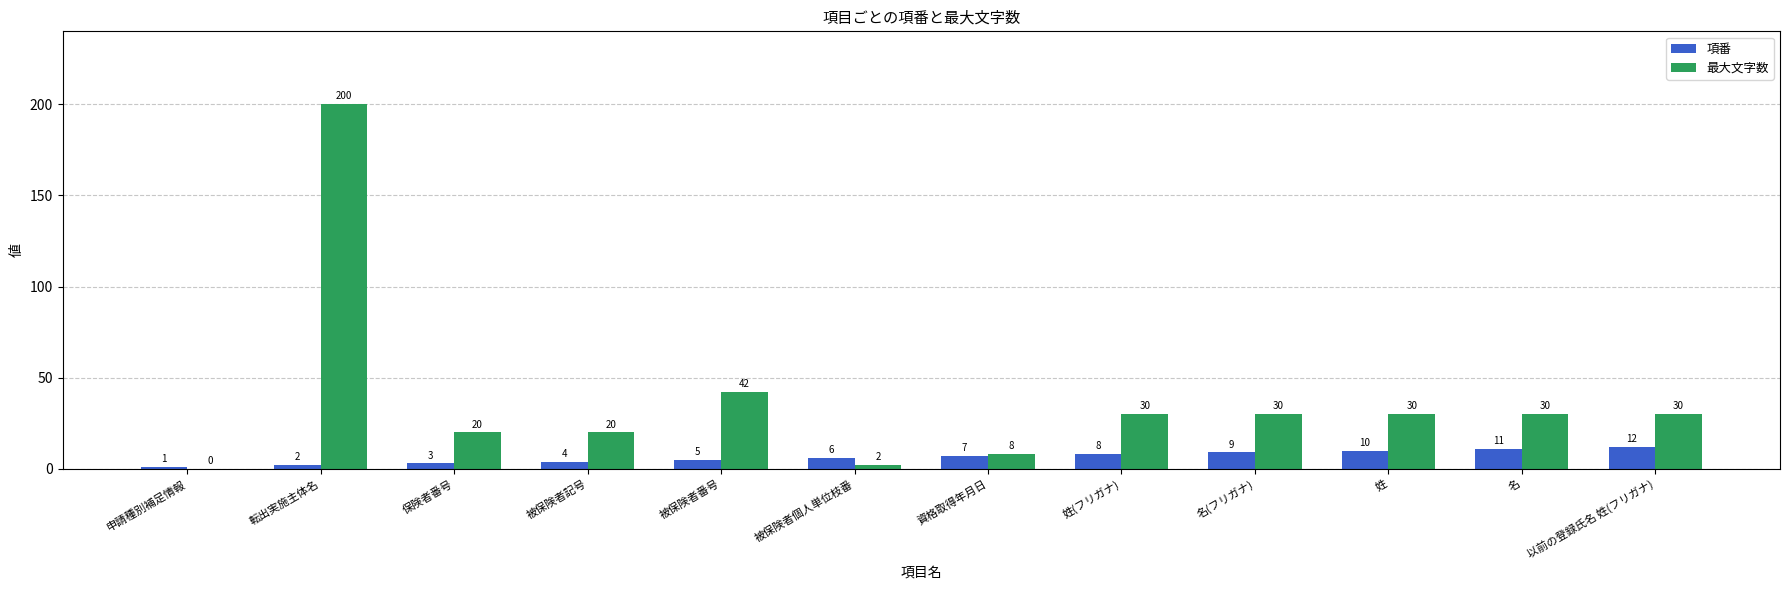

Are the bars grouped side by side (vs. stacked)?

Yes